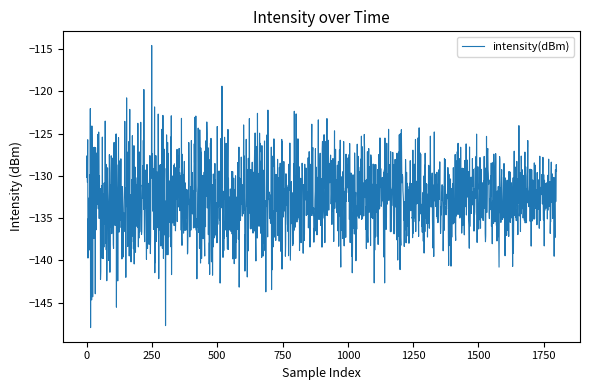

What is the greatest value displayed?

-114.6